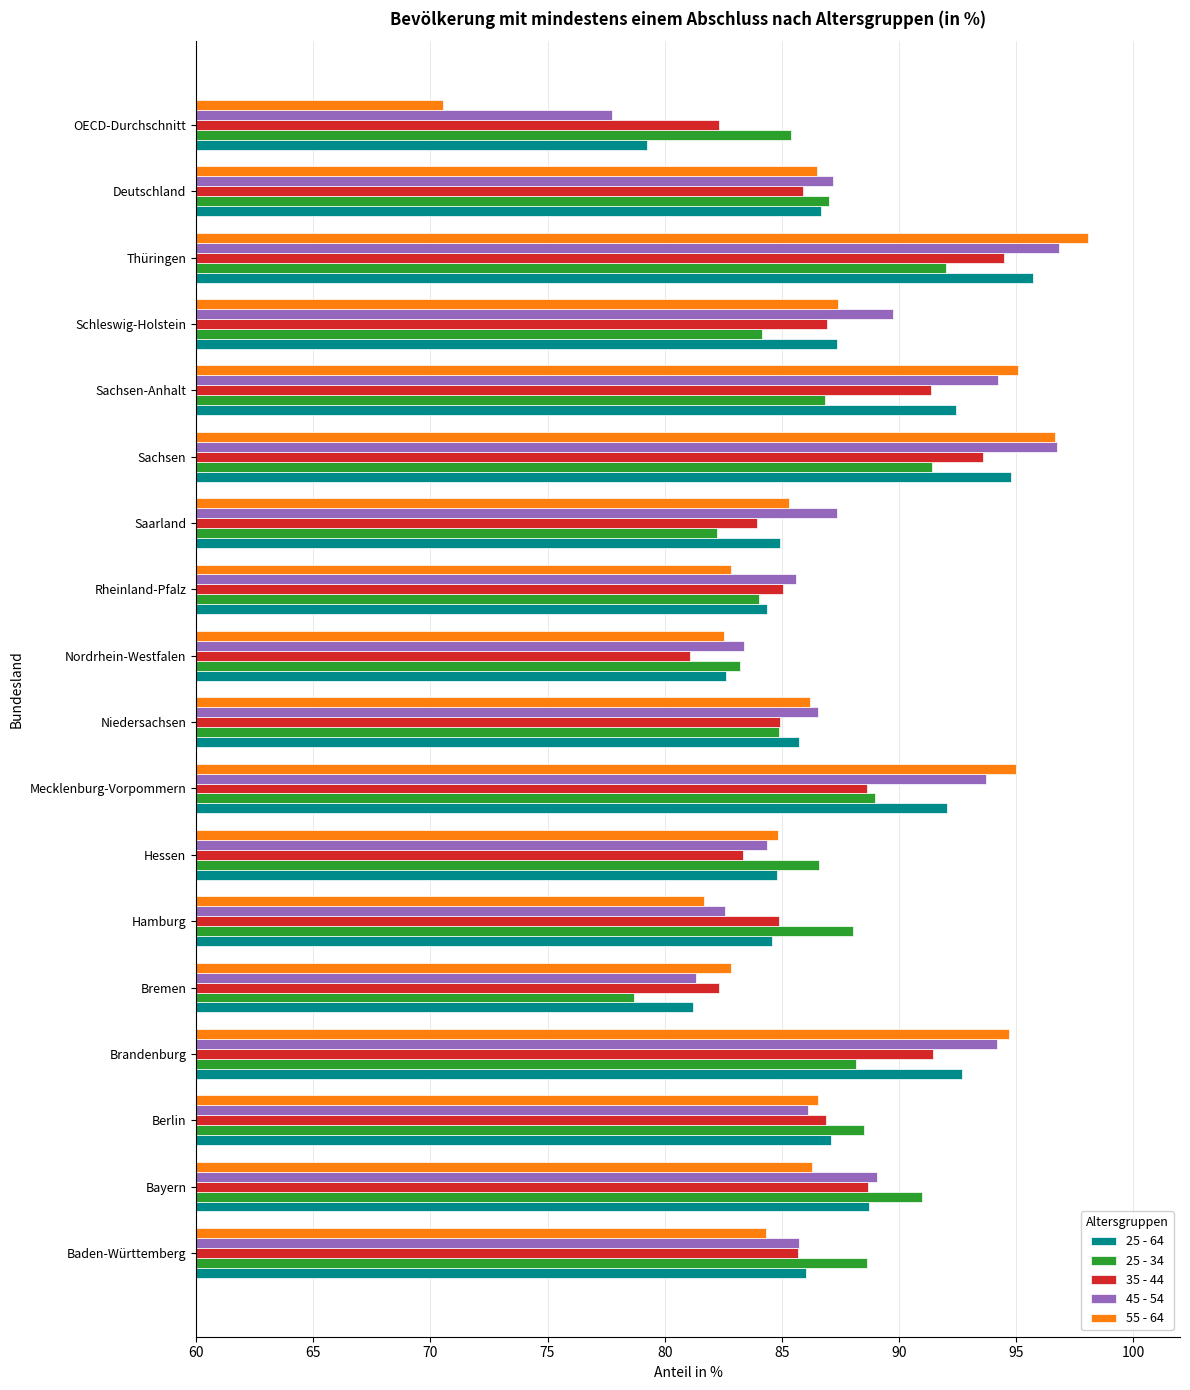

What value does the 25 - 64 series have at Schleswig-Holstein?

87.3